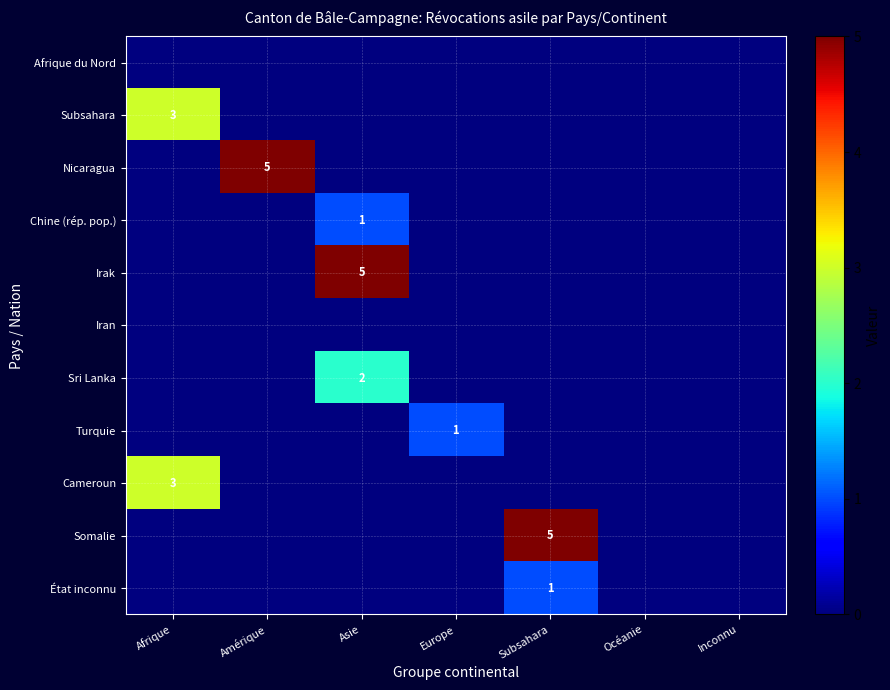

At which category is the sum across all series the highest?

Asie